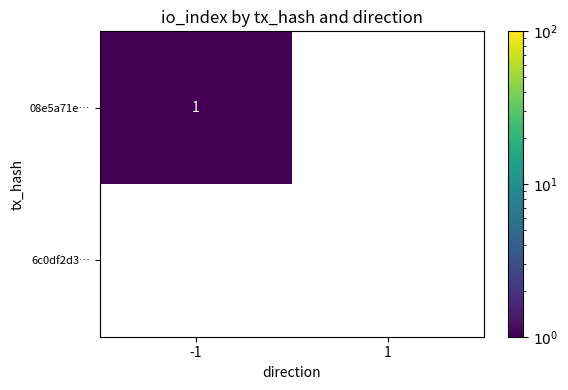

Which series has the widest spread of values?

08e5a71e…